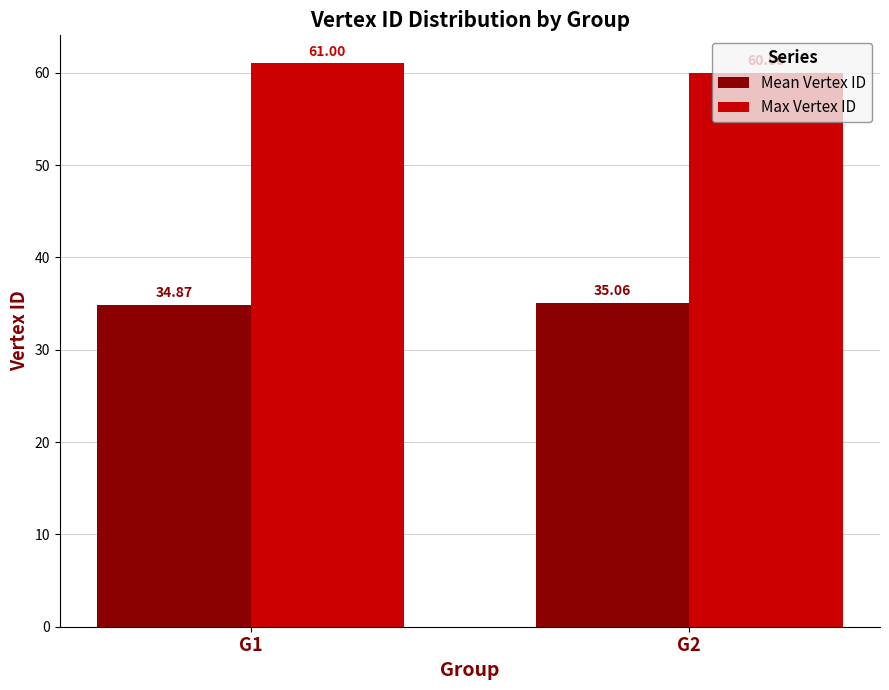

Rank the categories by Mean Vertex ID value from lowest to highest.

G1, G2